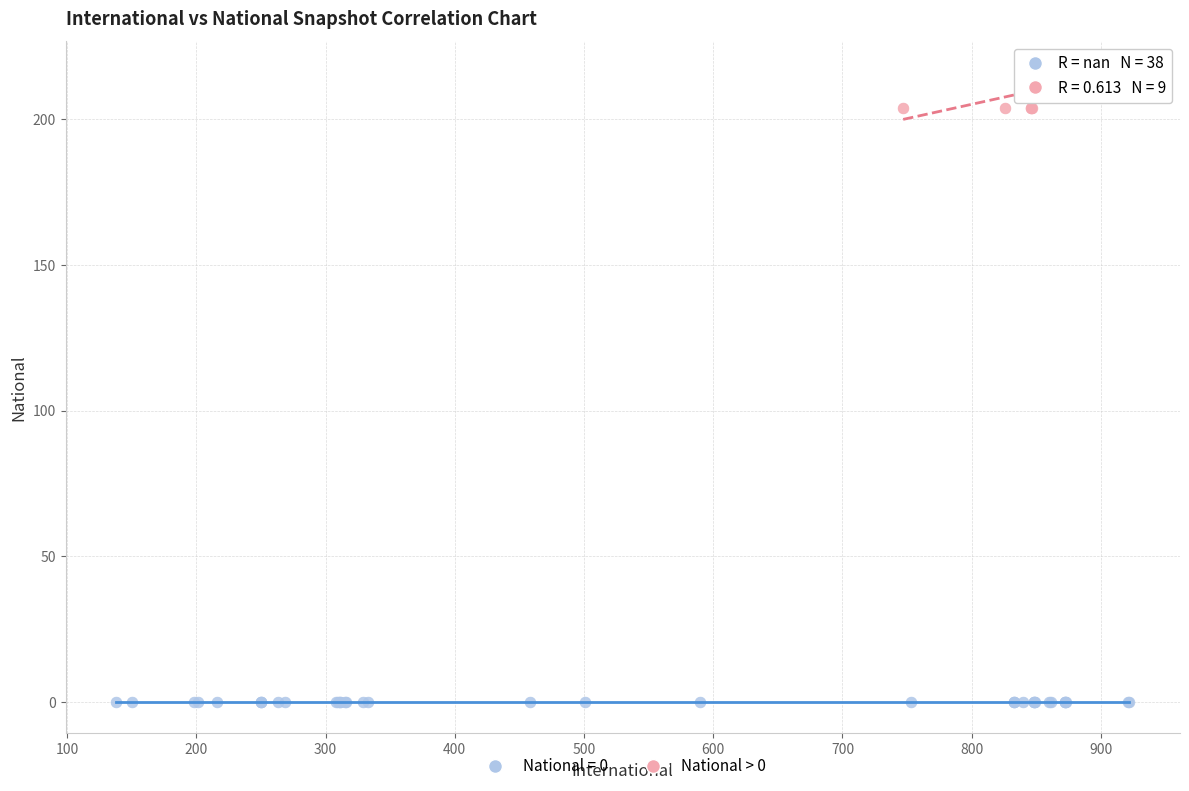

Which series contains the highest Y value?

National > 0